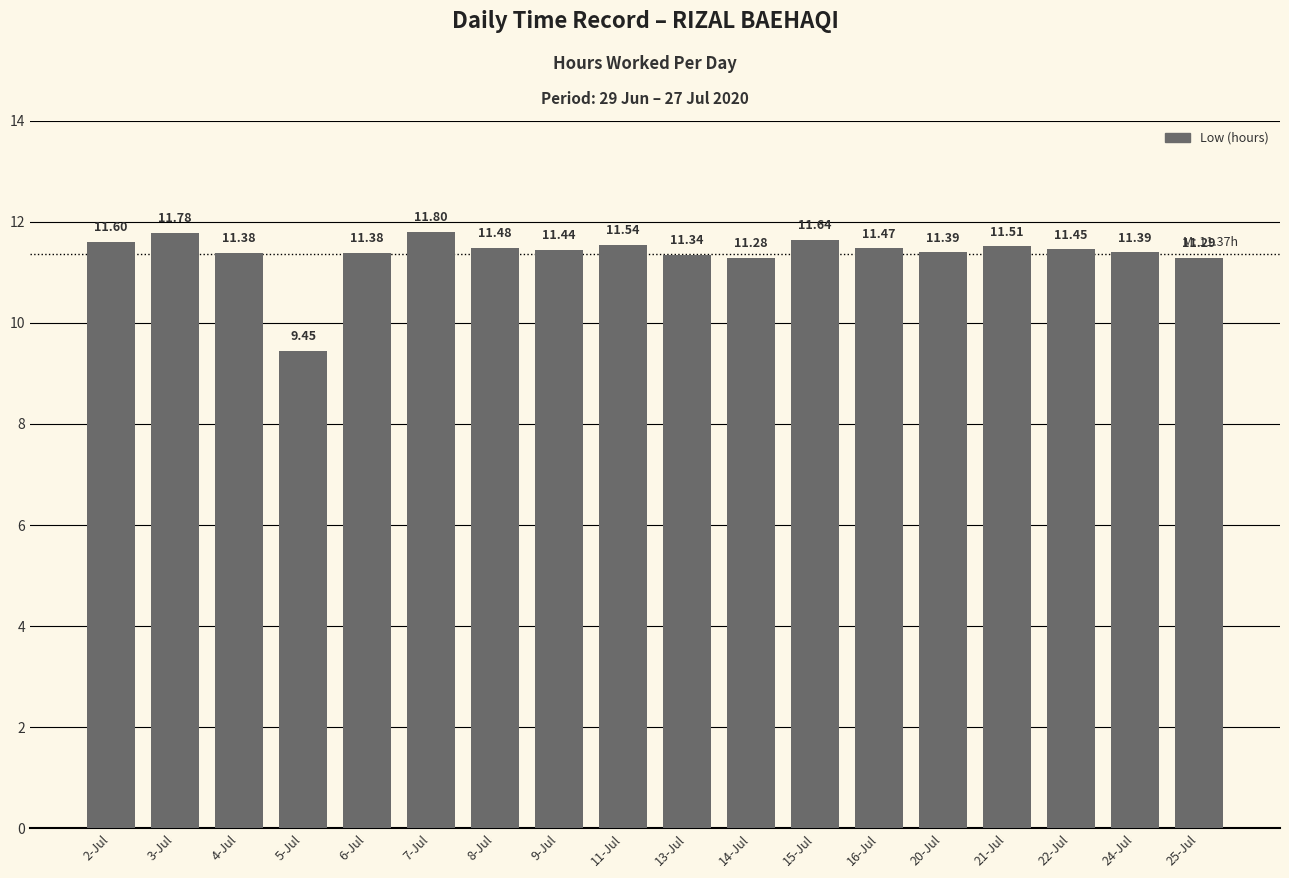

What is the difference between the second highest and minimum values?

2.3